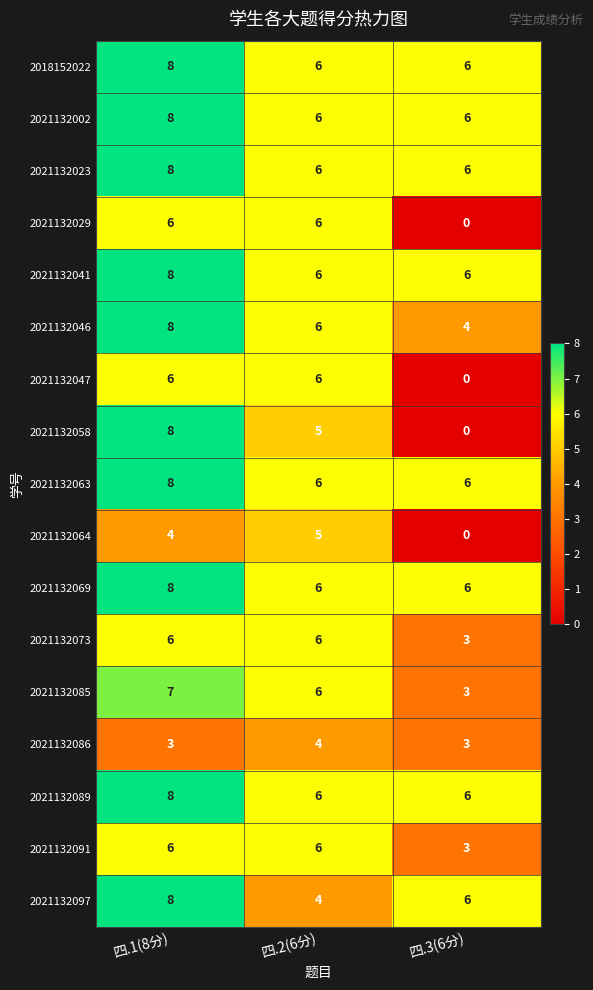

What is the difference between the 2021132085 values at 四.3(6分) and 四.2(6分)?

3